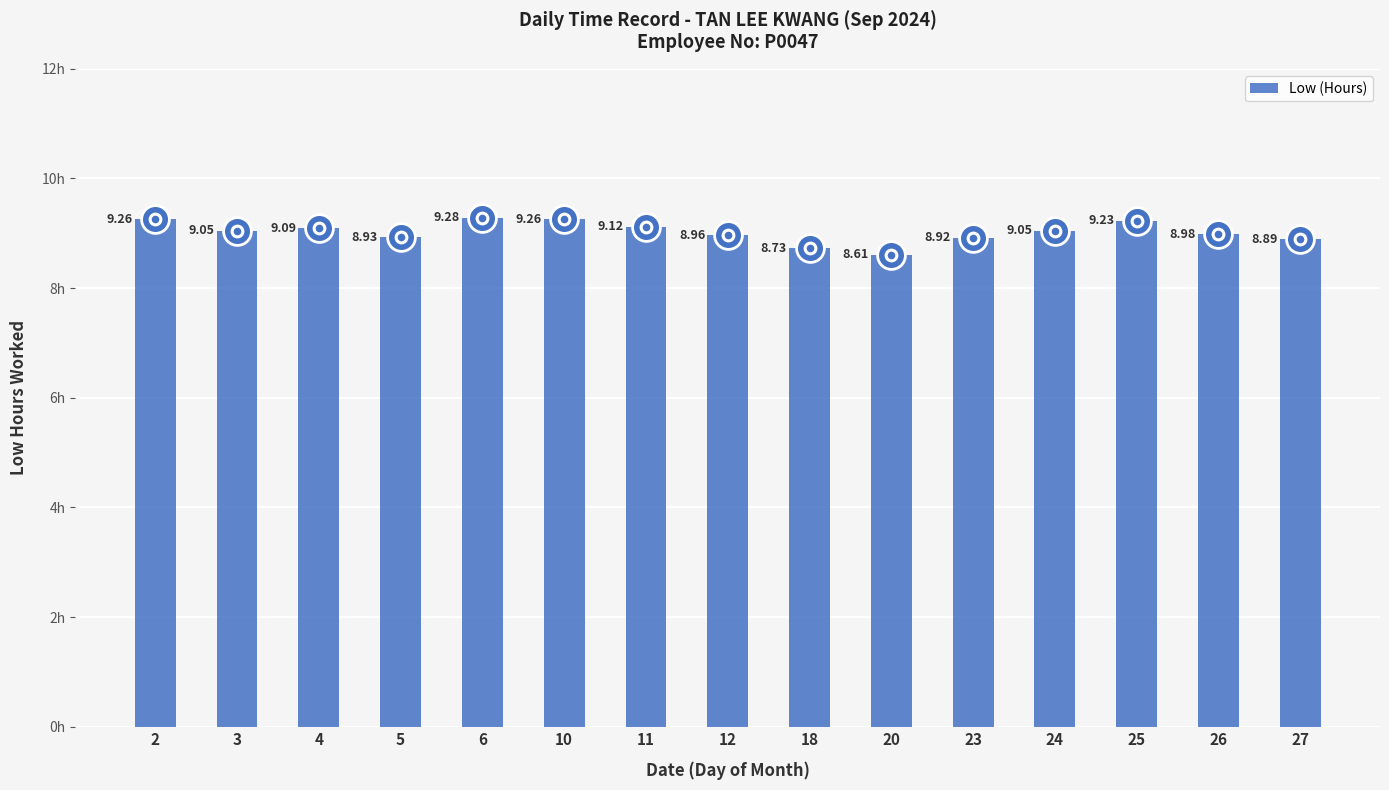

Which has a higher value, 11 or 3?

11